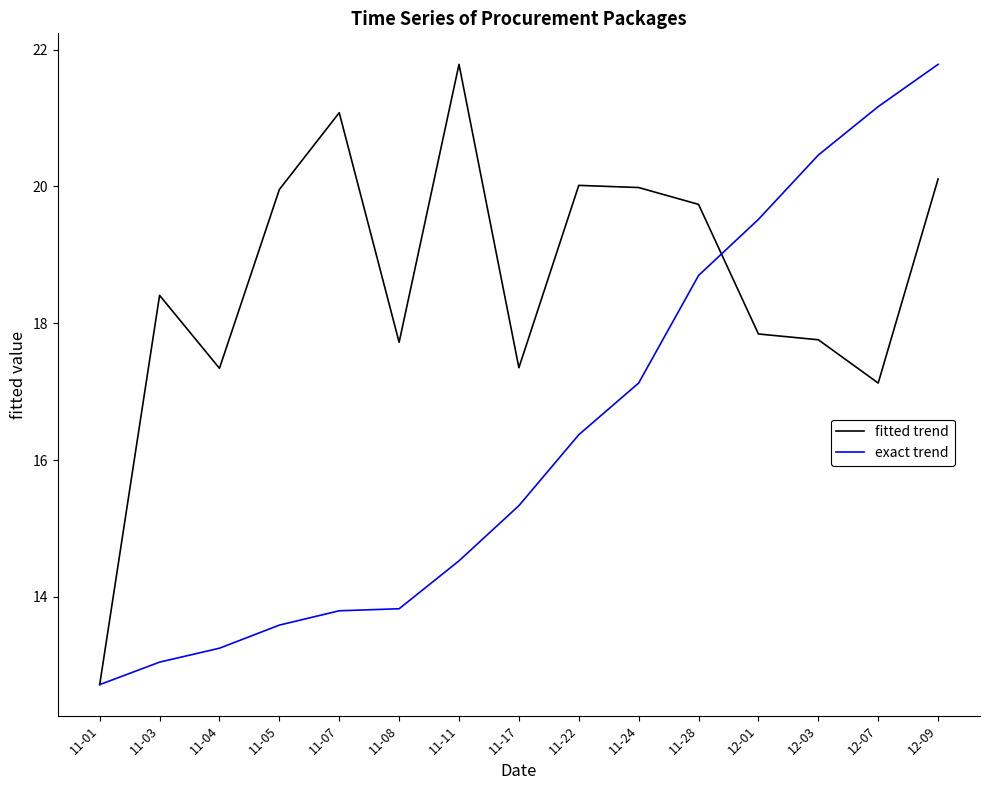

Which category has the lowest value in the fitted trend series?

11-01